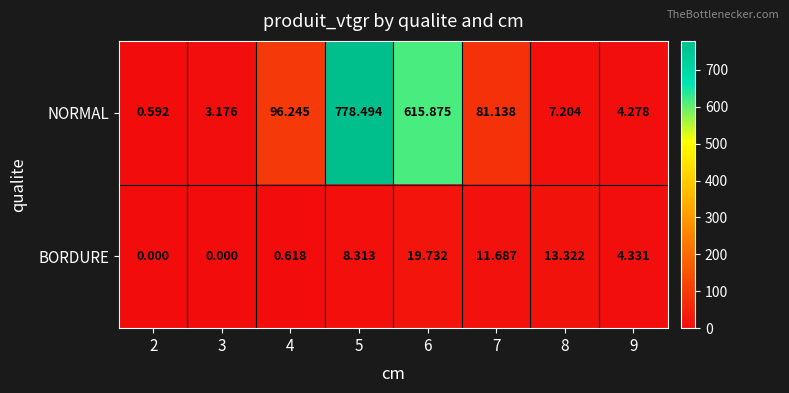

What is the difference between the highest and lowest values at 9?

0.1